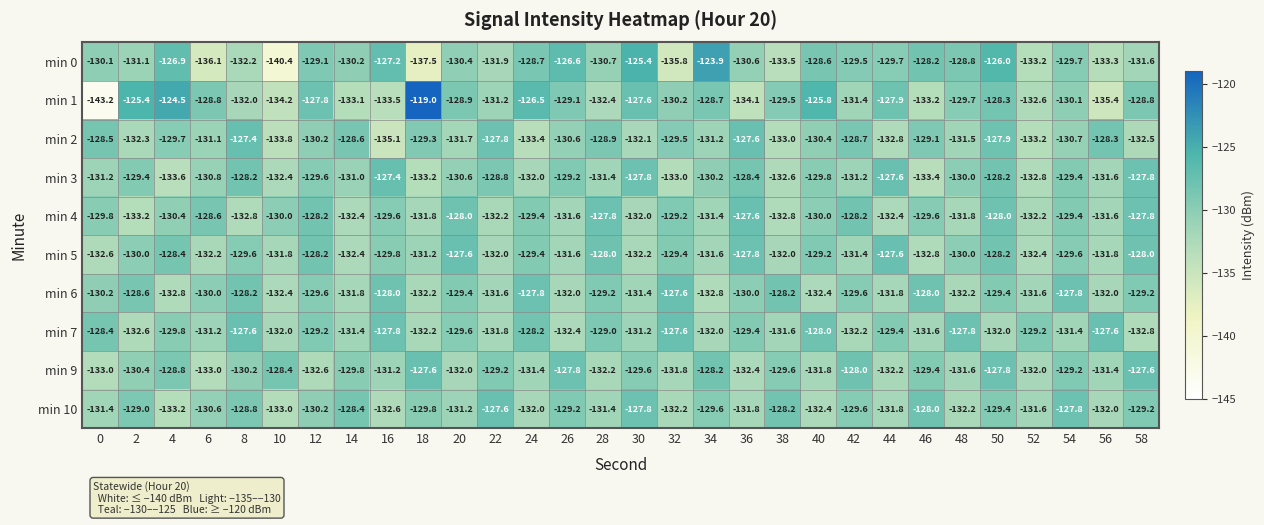

Which category has the highest value across all series?

18